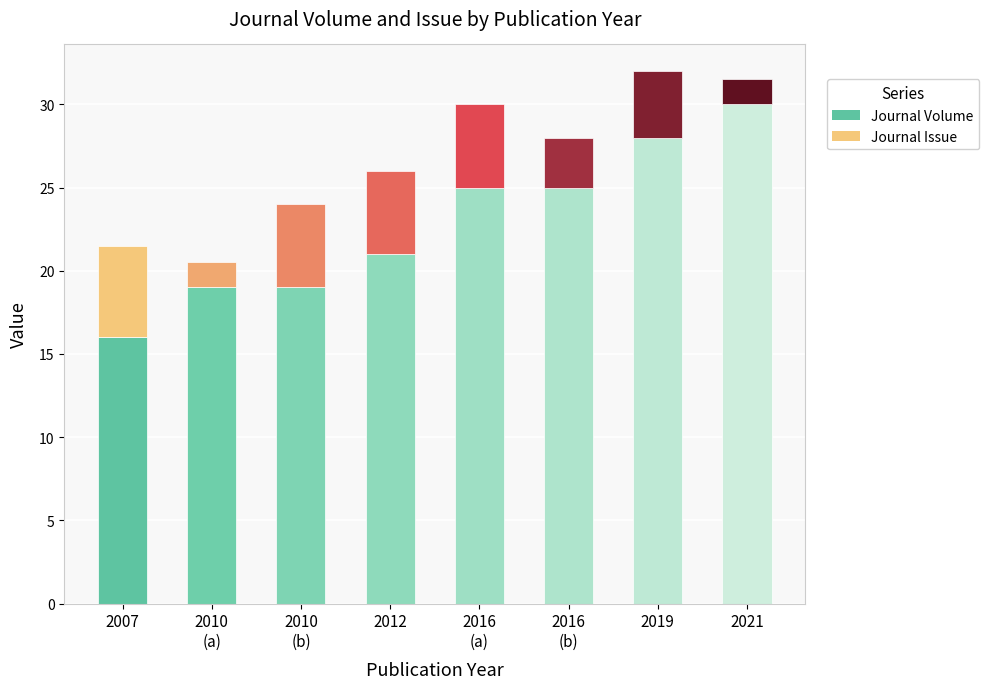

Are the bars grouped side by side (vs. stacked)?

No